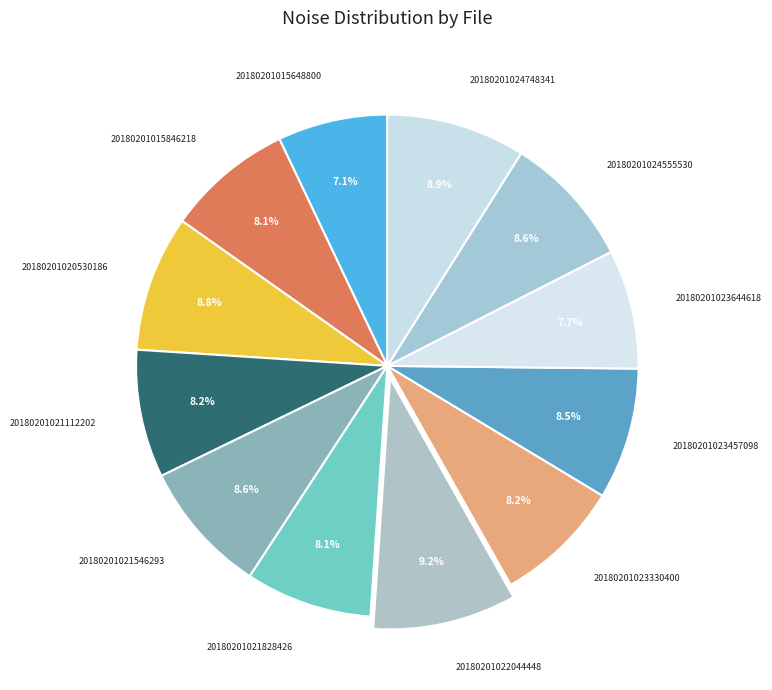

Which category has the smallest portion of the pie?

20180201015648800